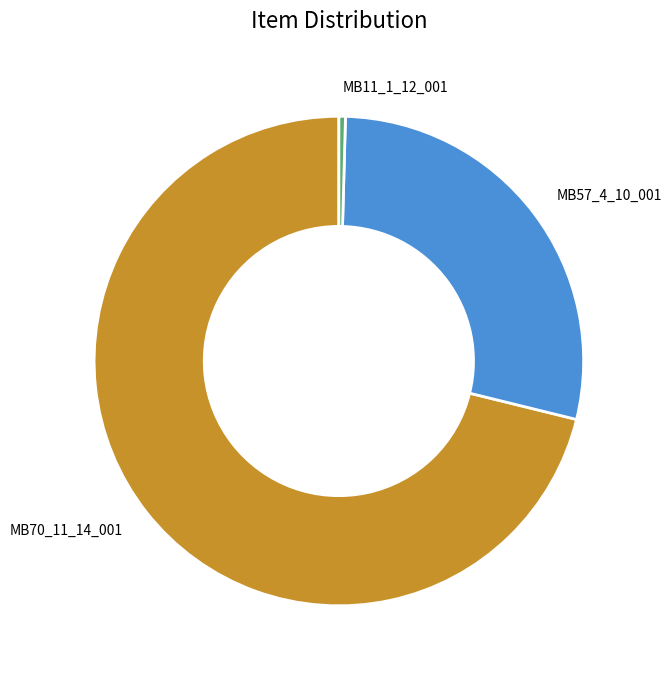

Does MB11_1_12_001 represent more than half of the total?

No